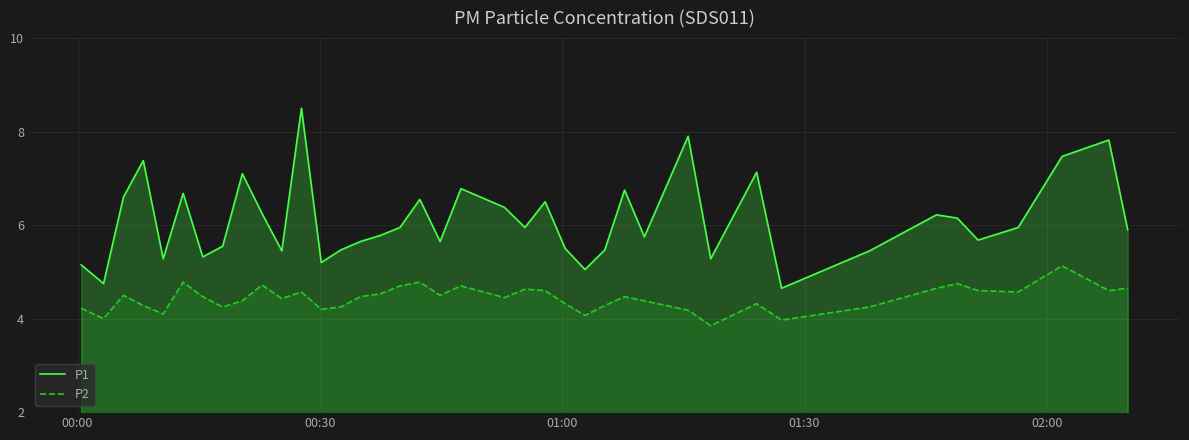

Which series has the widest spread of values?

P1